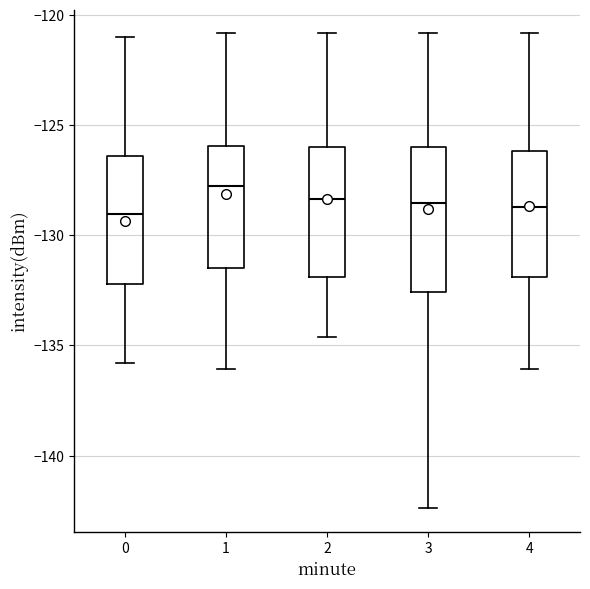

Where does the median line of the box at x = 3 sit on the y-axis? The values are not printed on the chart, so give them approximately, as read against the axis.

-128.5